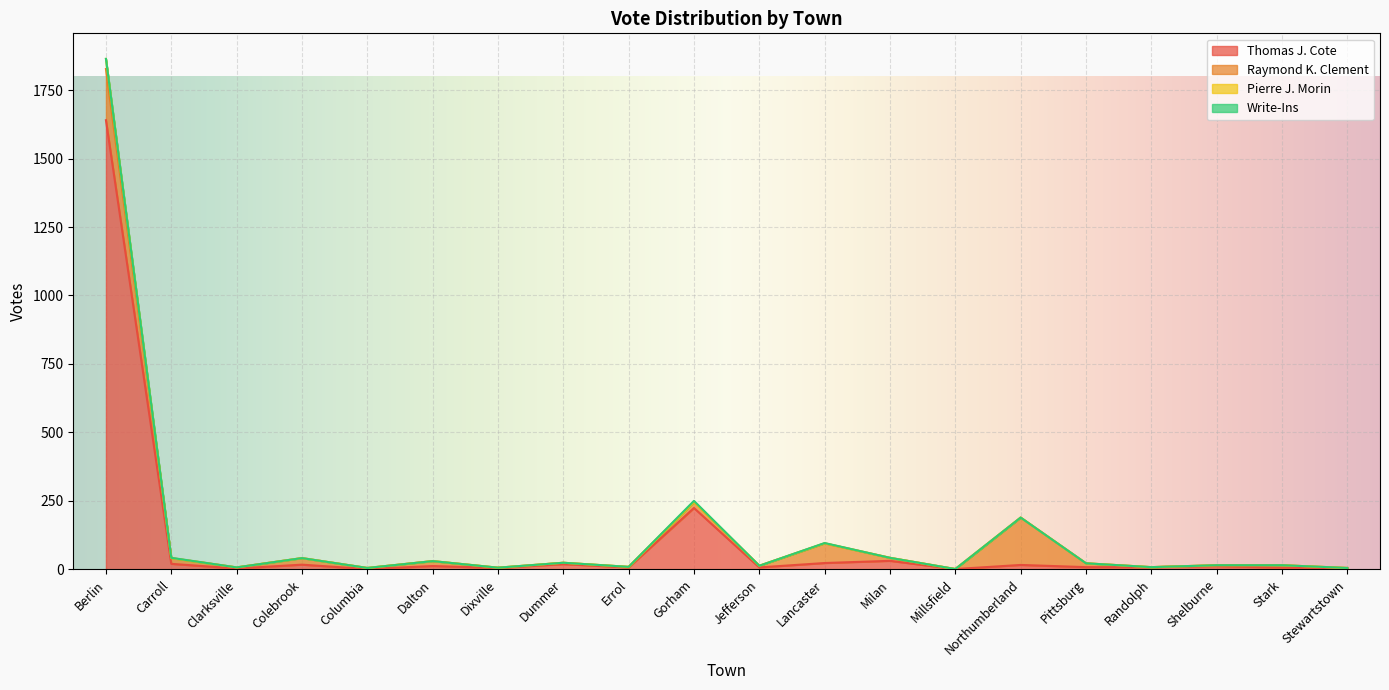

What is the spread (max minus min) of values at Shelburne?

3